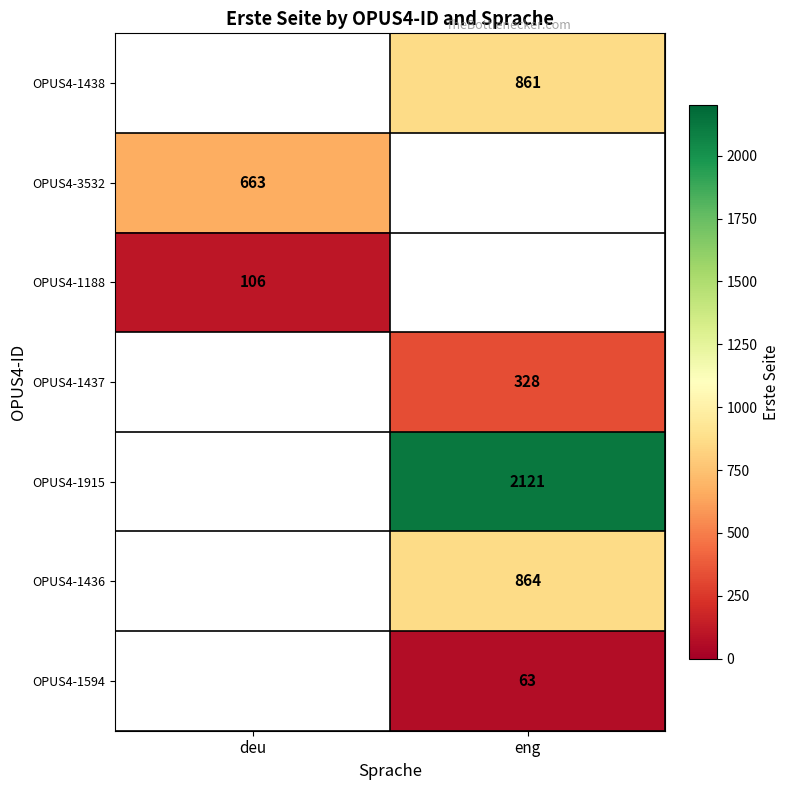

Is it true that OPUS4-1436 equals 336 at eng?

False